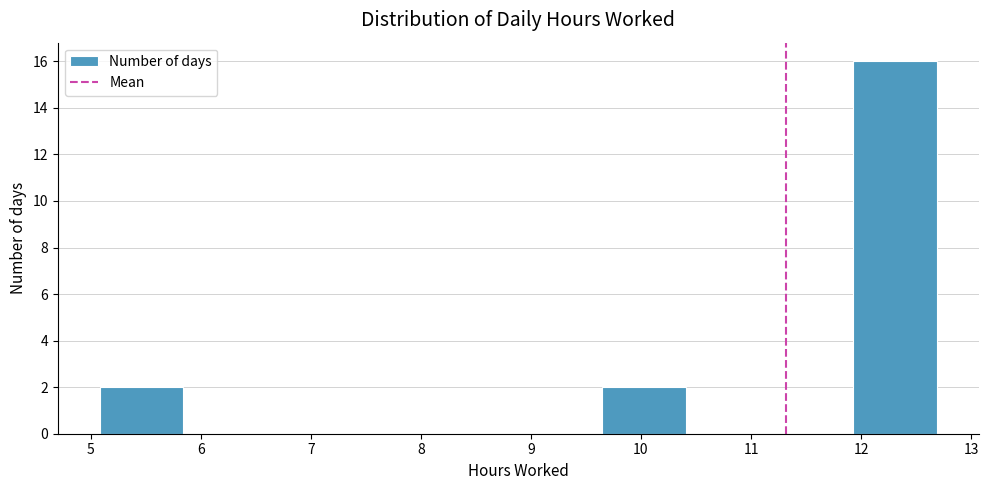

Over which range of the x-axis is the bar tallest?

11.9 to 12.7